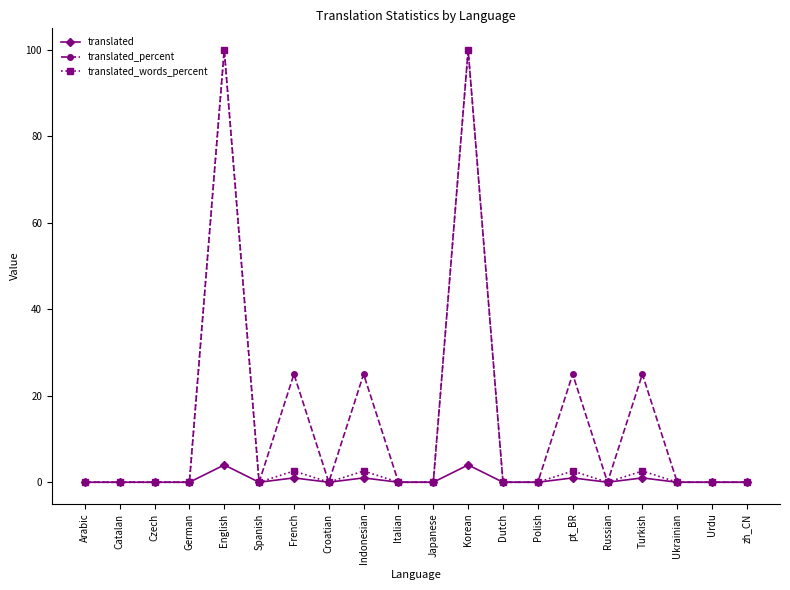

True or false: translated has more than 2 points higher than both neighbors.

True